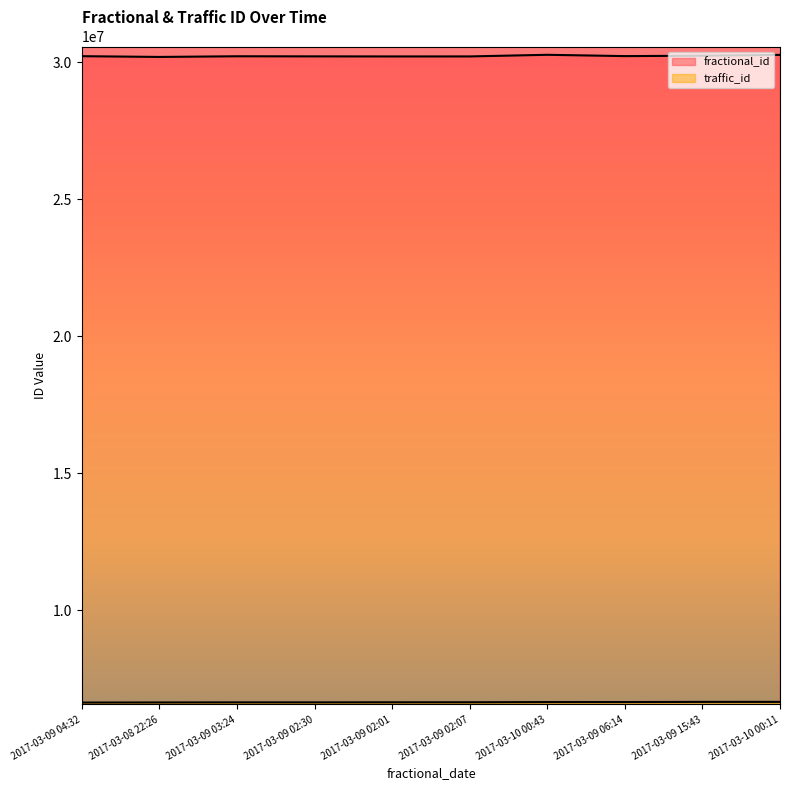

What is the total value across all series at 2017-03-09 06:14?

36872329